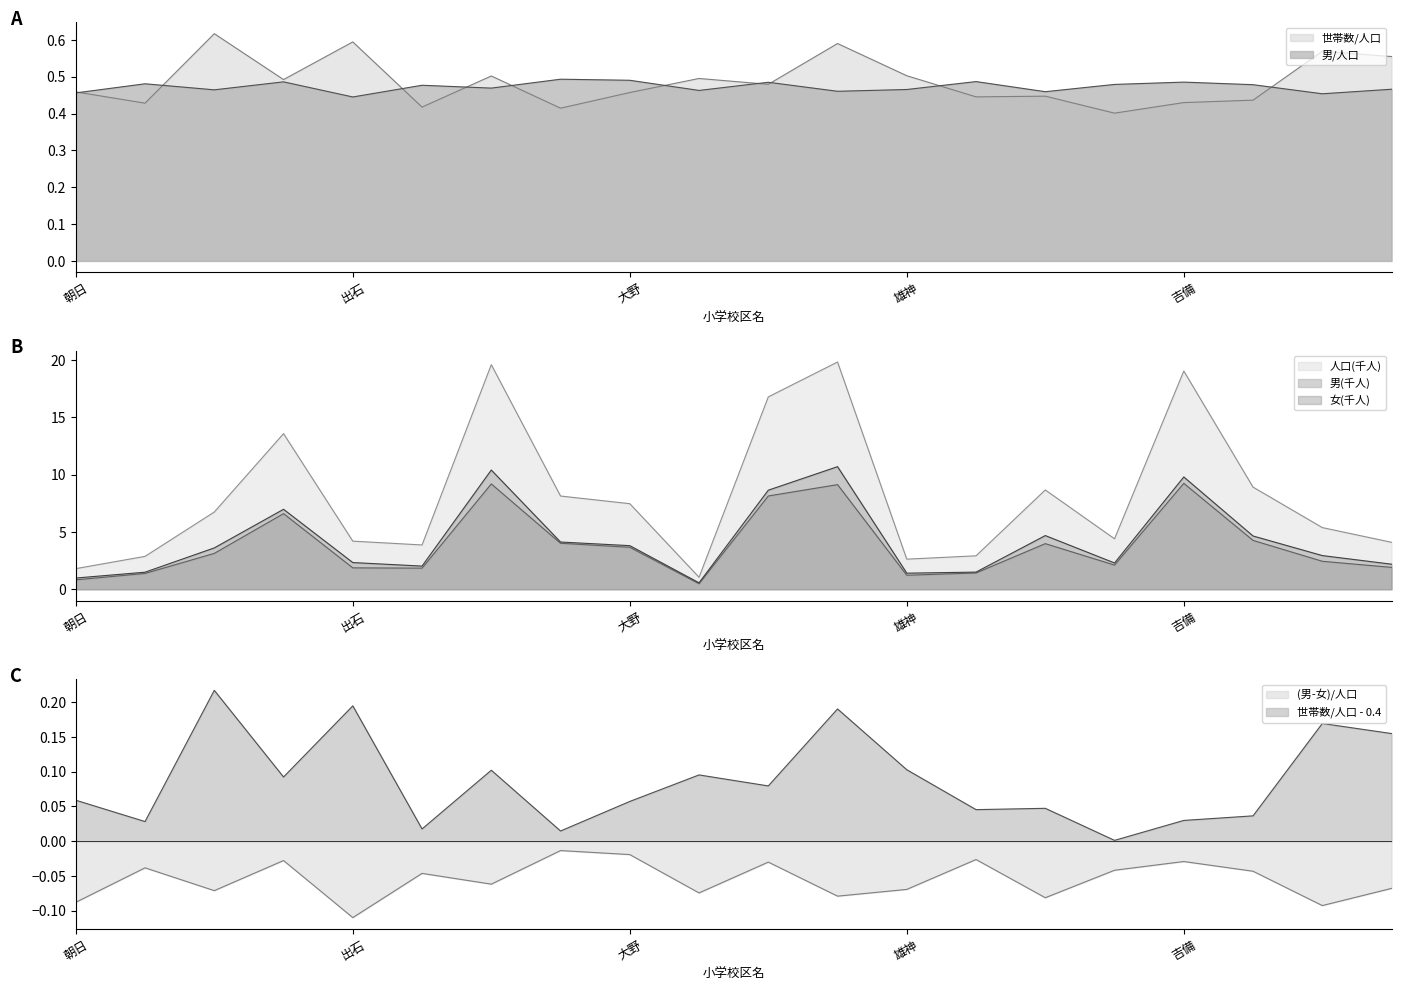

Rank the series by their maximum value, from lowest to highest.

男, 世帯数, 人口